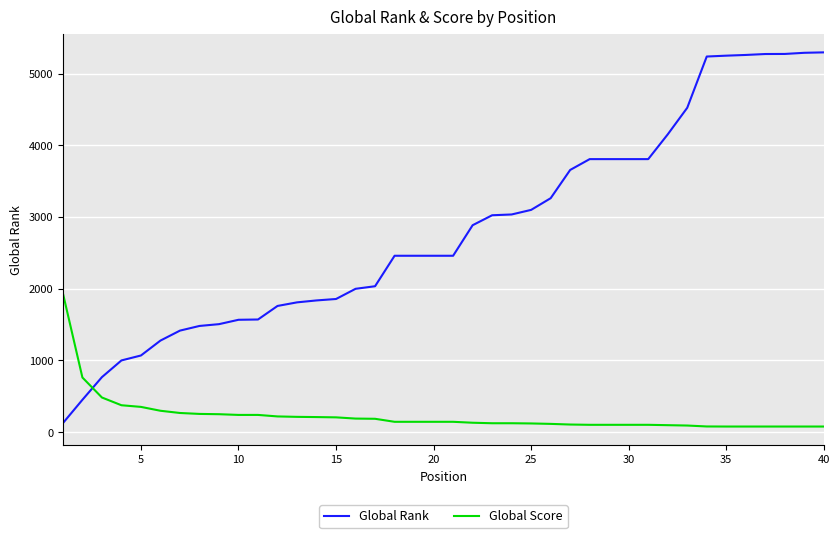

After their last crossing, which series has the higher values: Global Rank or Global Score?

Global Rank